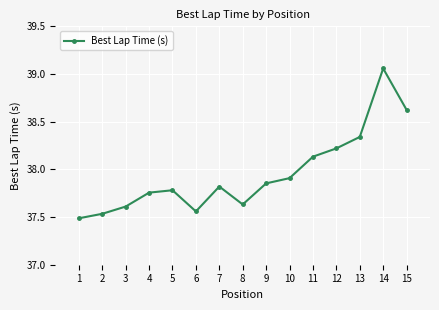

Which category has the highest value across all series?

14